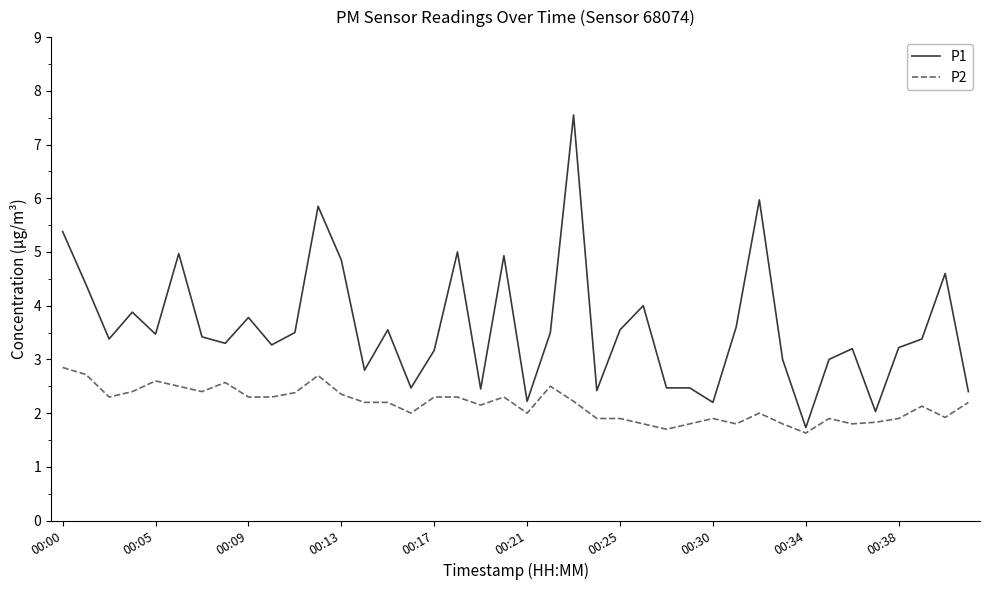

True or false: P1 has more than 1 interior local peaks.

True